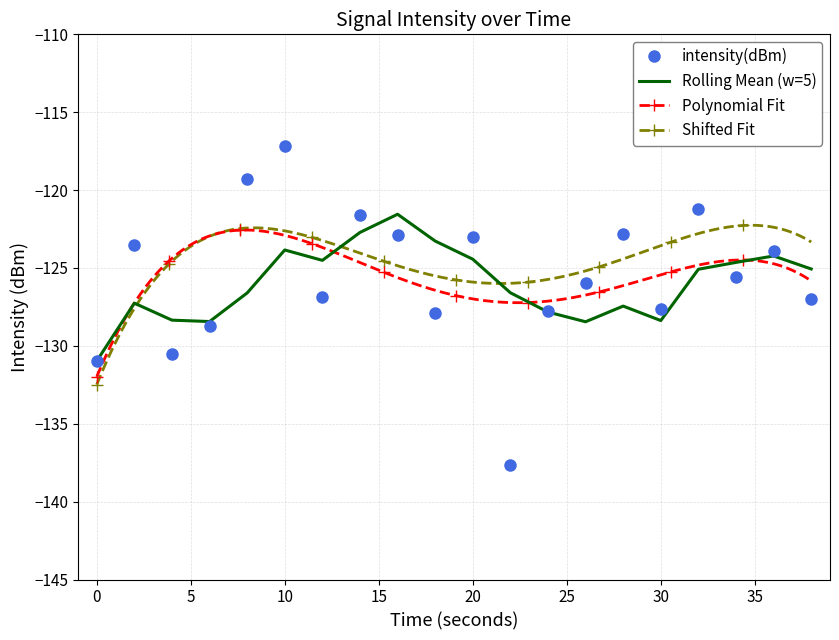

The intensity(dBm) series shows -123.0 at 20. True or false?

True